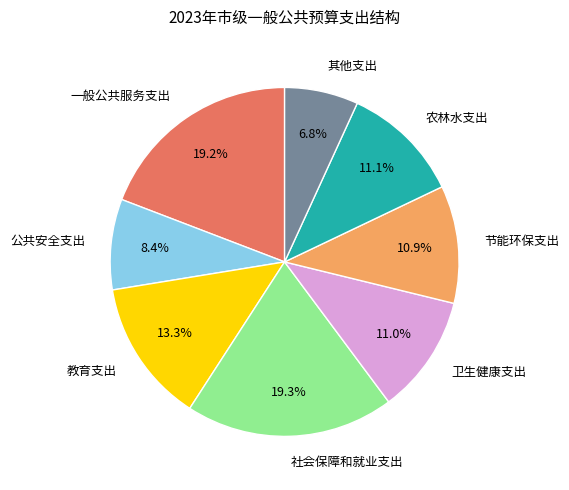

Between 节能环保支出 and 一般公共服务支出, which is larger?

一般公共服务支出